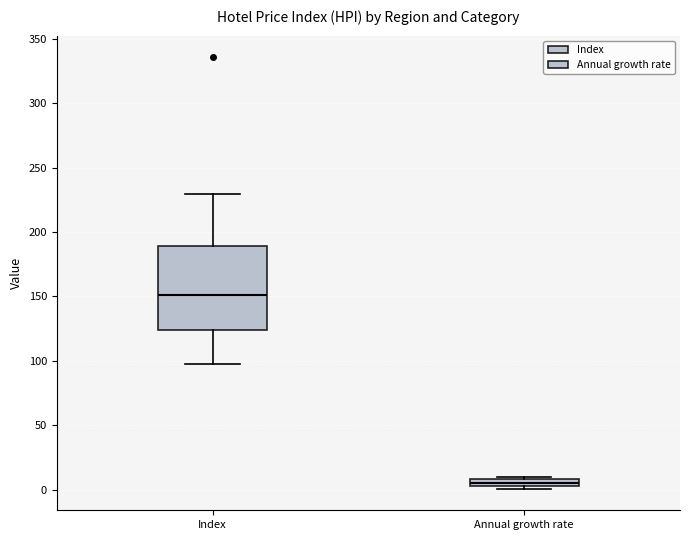

Which box has the lowest median line?

Annual growth rate